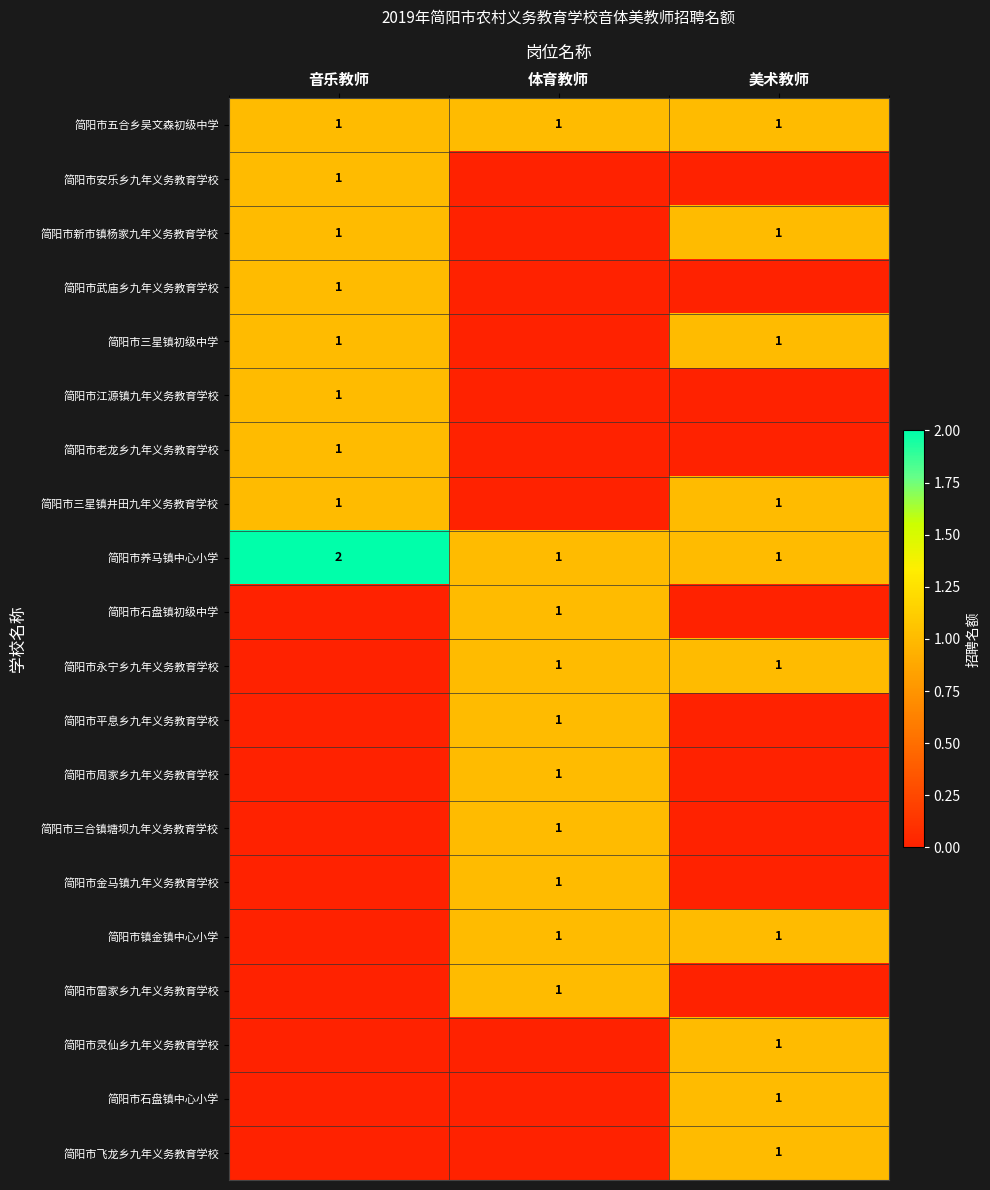

Is it true that 简阳市武庙乡九年义务教育学校 equals 1 at 音乐教师?

True